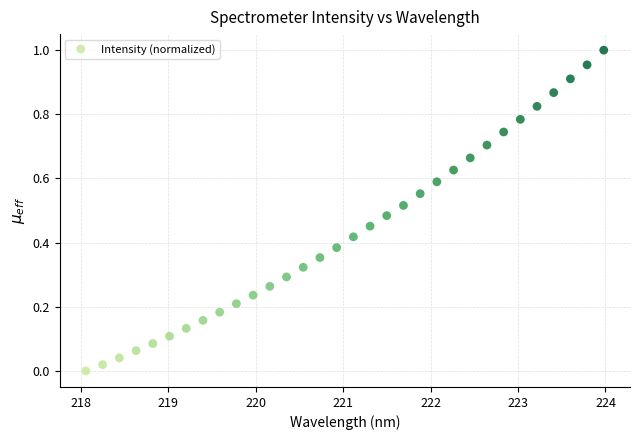

What is the range of X values (max minus min)?

5.9